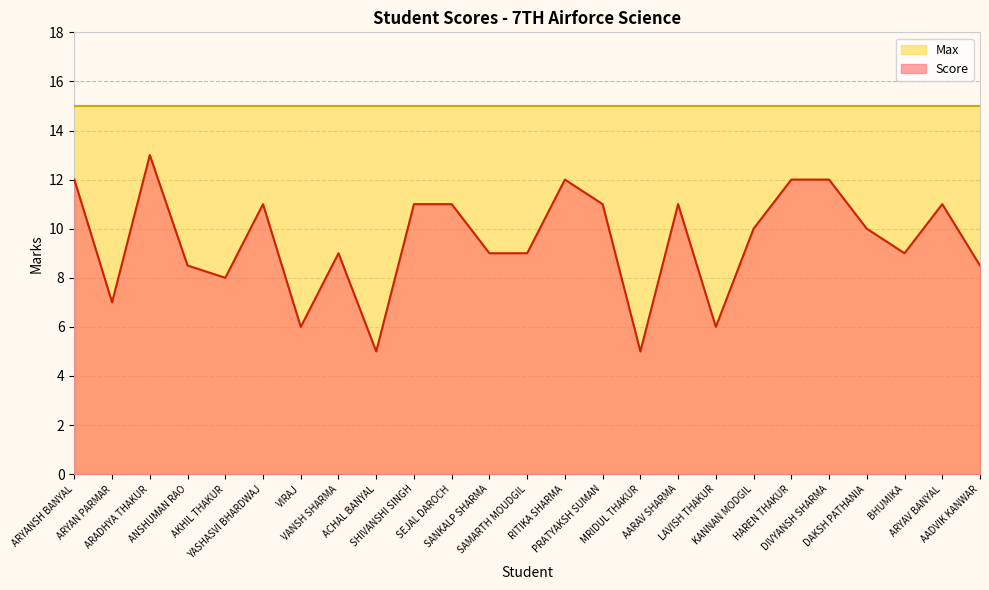

Where does the data first go above 10?

ARYANSH BANYAL